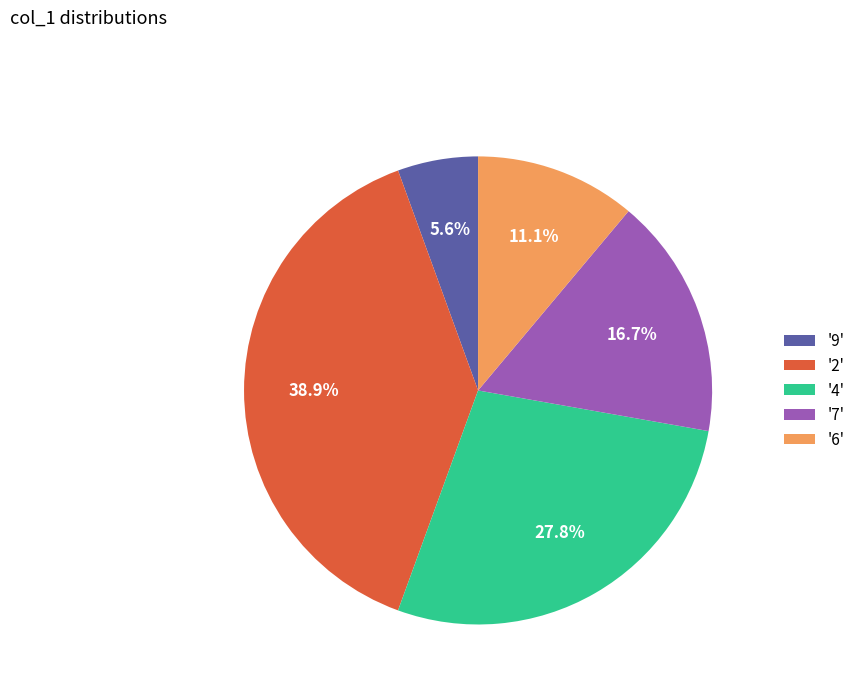

Which slice is the largest?

'2'